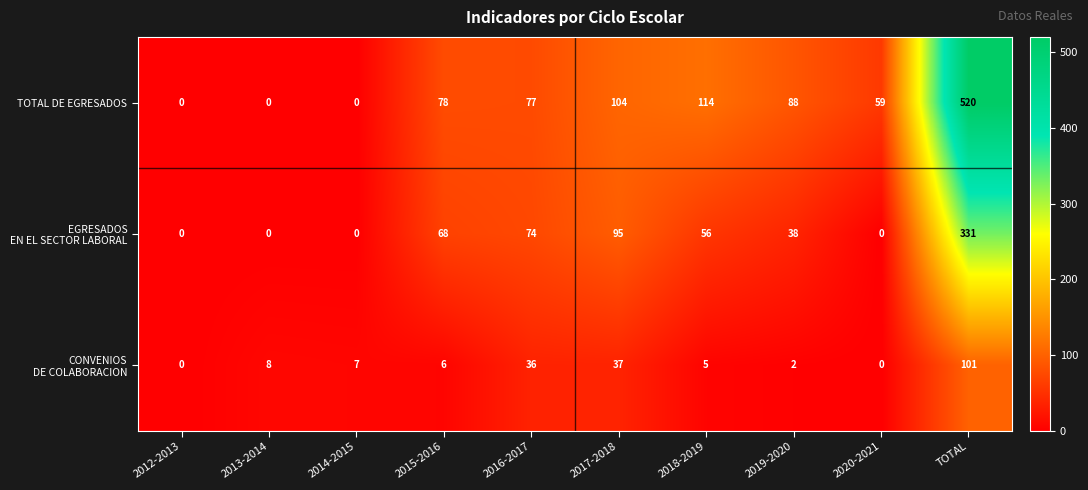

Which series has the largest range (max minus min)?

TOTAL DE EGRESADOS